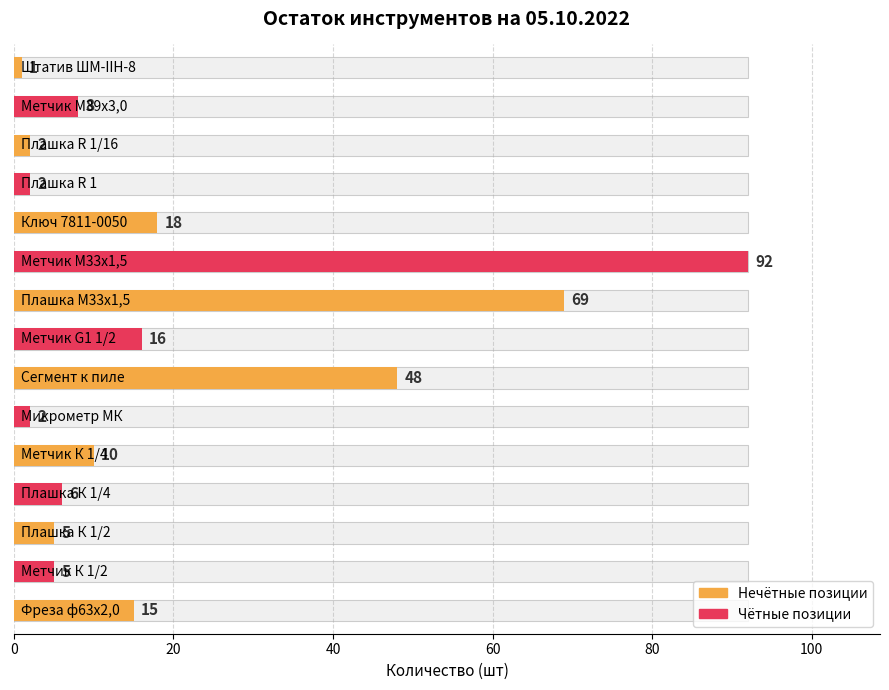

What is the difference between the values at 80 and 7?

2